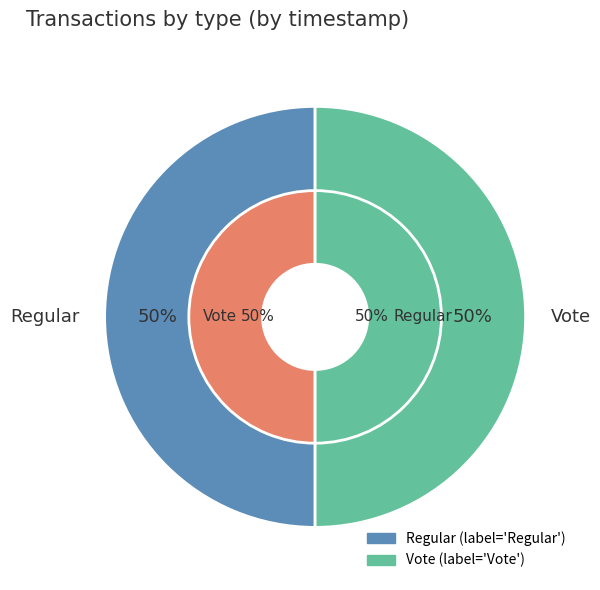

To the nearest percent, what portion does Regular represent?

50%